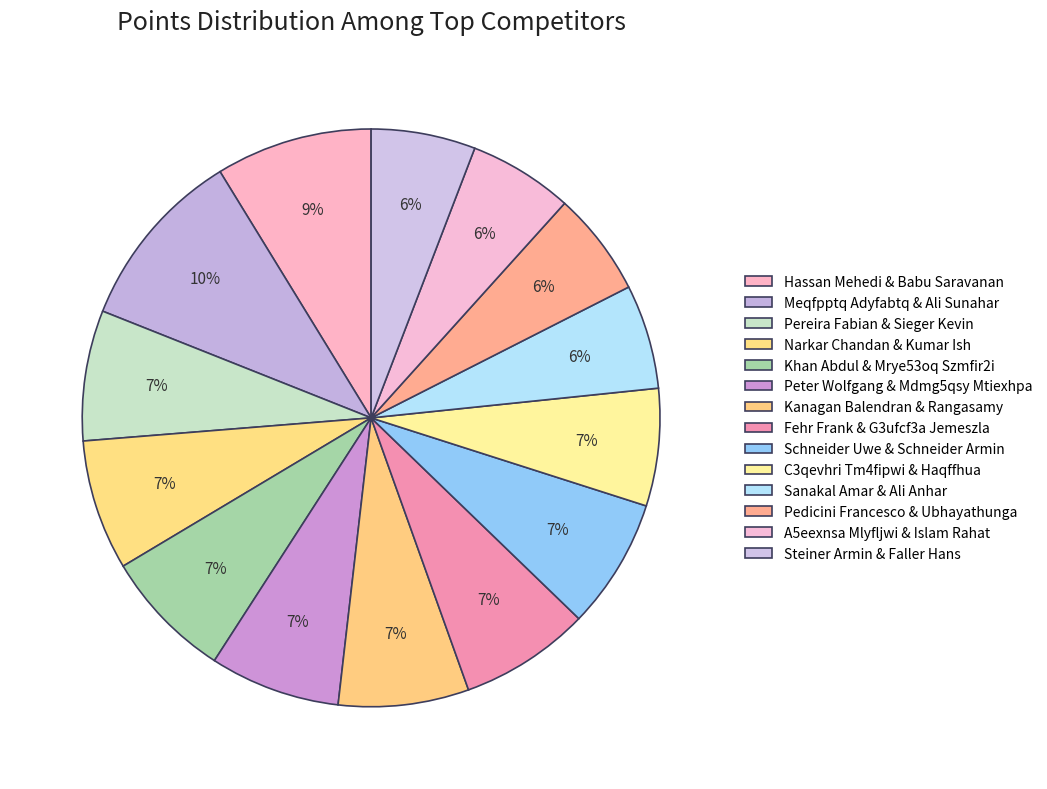

How many segments does this pie chart have?

14